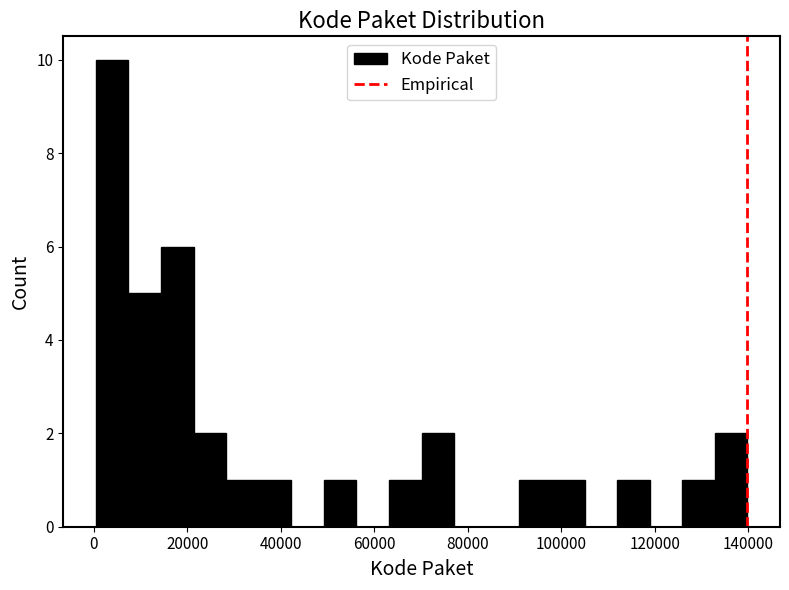

Read against the x-axis, roughly where is the centre of the tallest bar?

4000